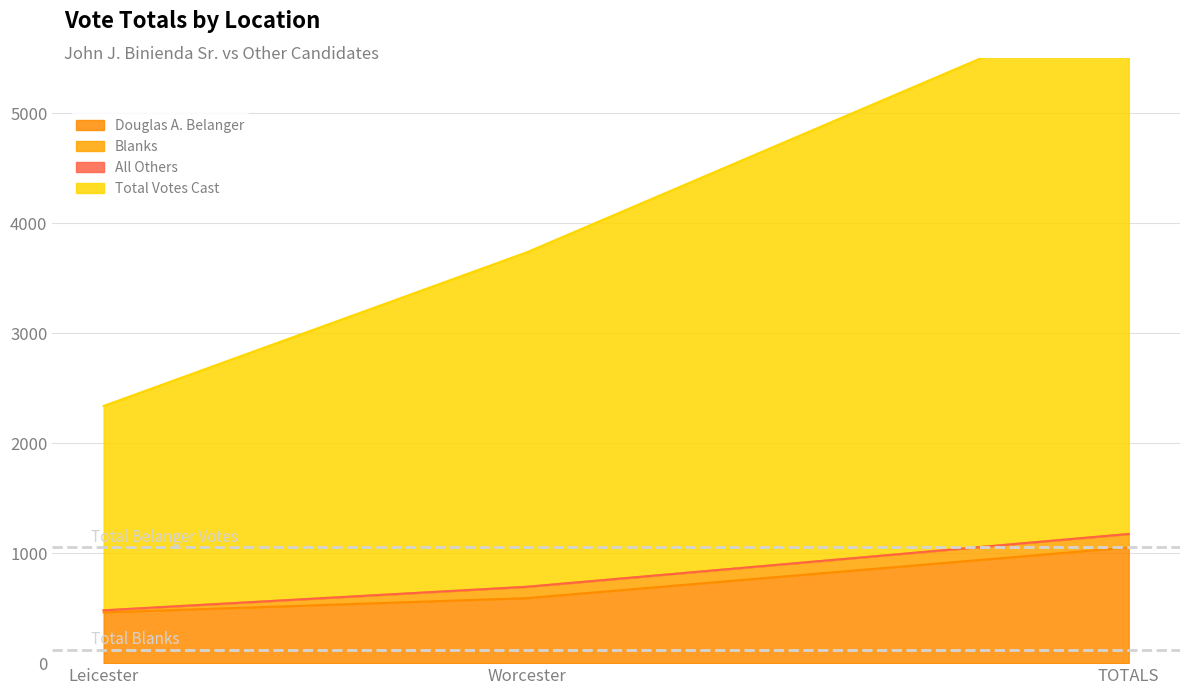

What is the average value of the Total Votes Cast series?

4049